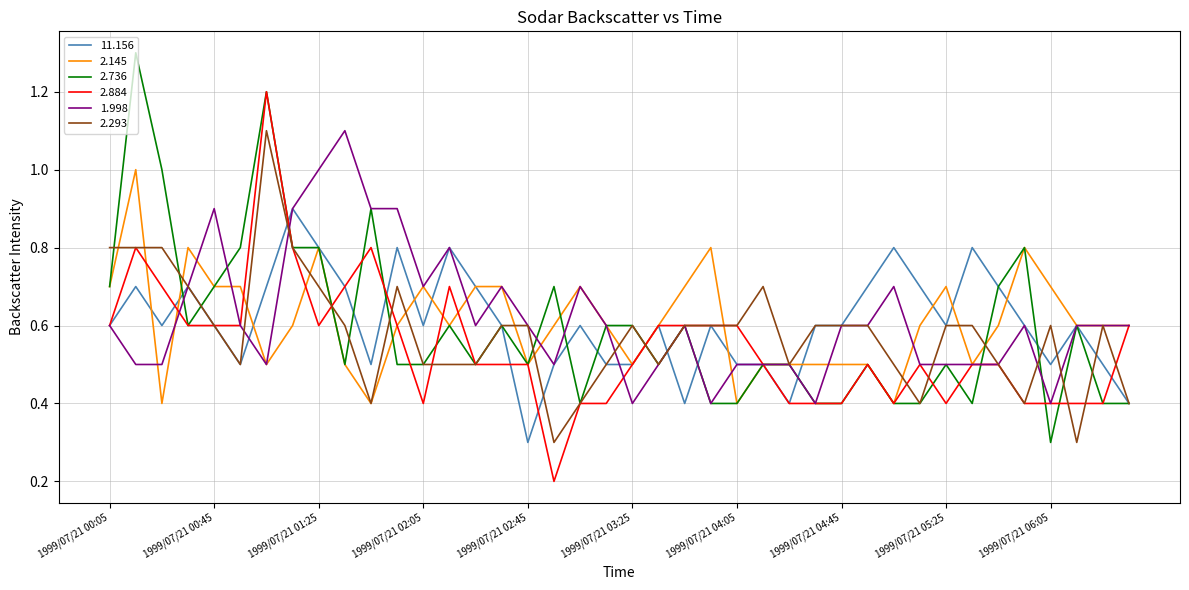

What is the greatest value displayed?

1.3